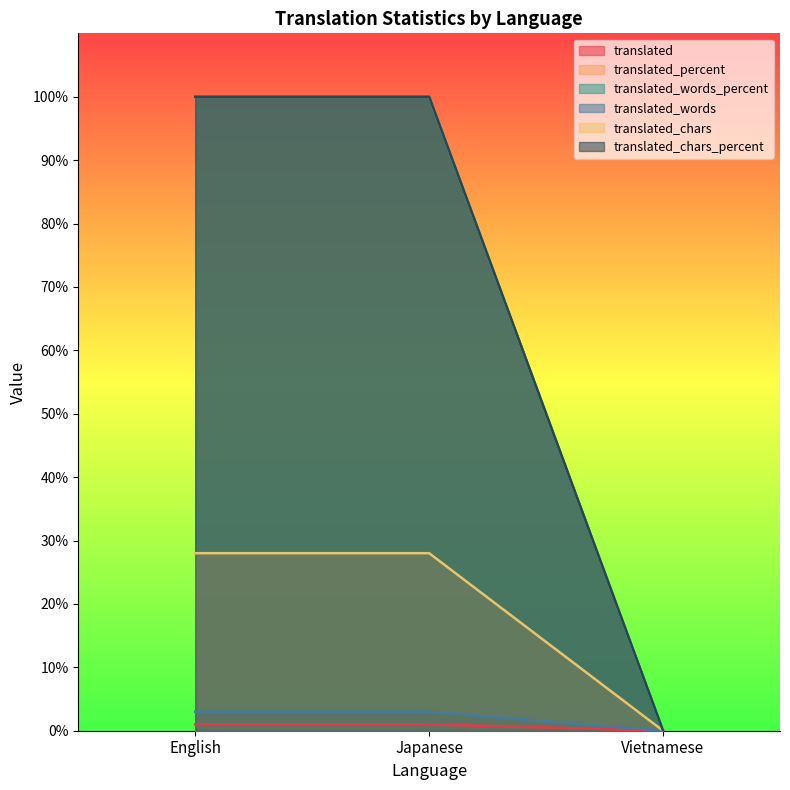

Count the number of data series in this chart.

6